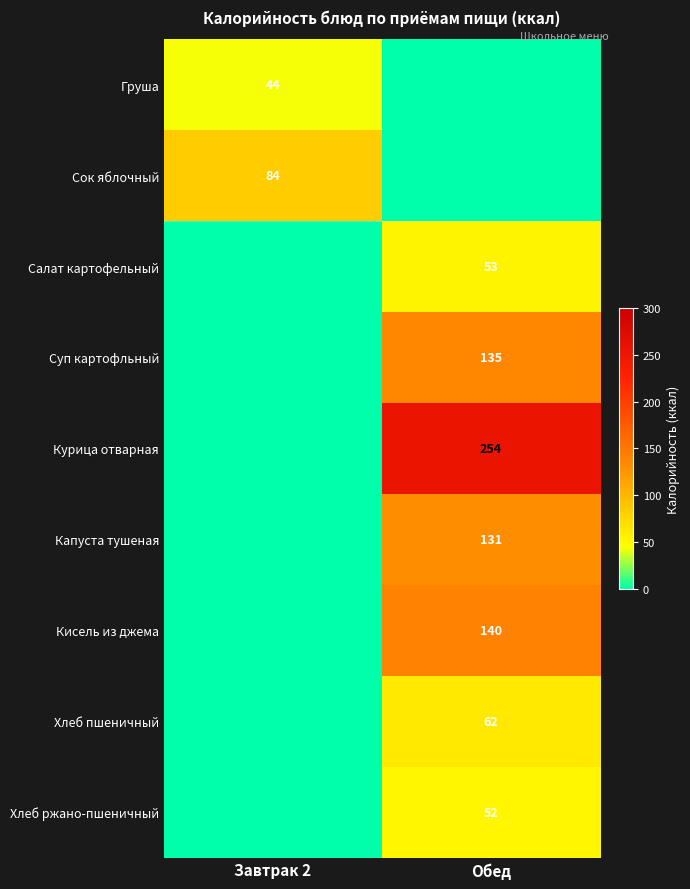

The Салат картофельный series shows 86 at Обед. True or false?

False